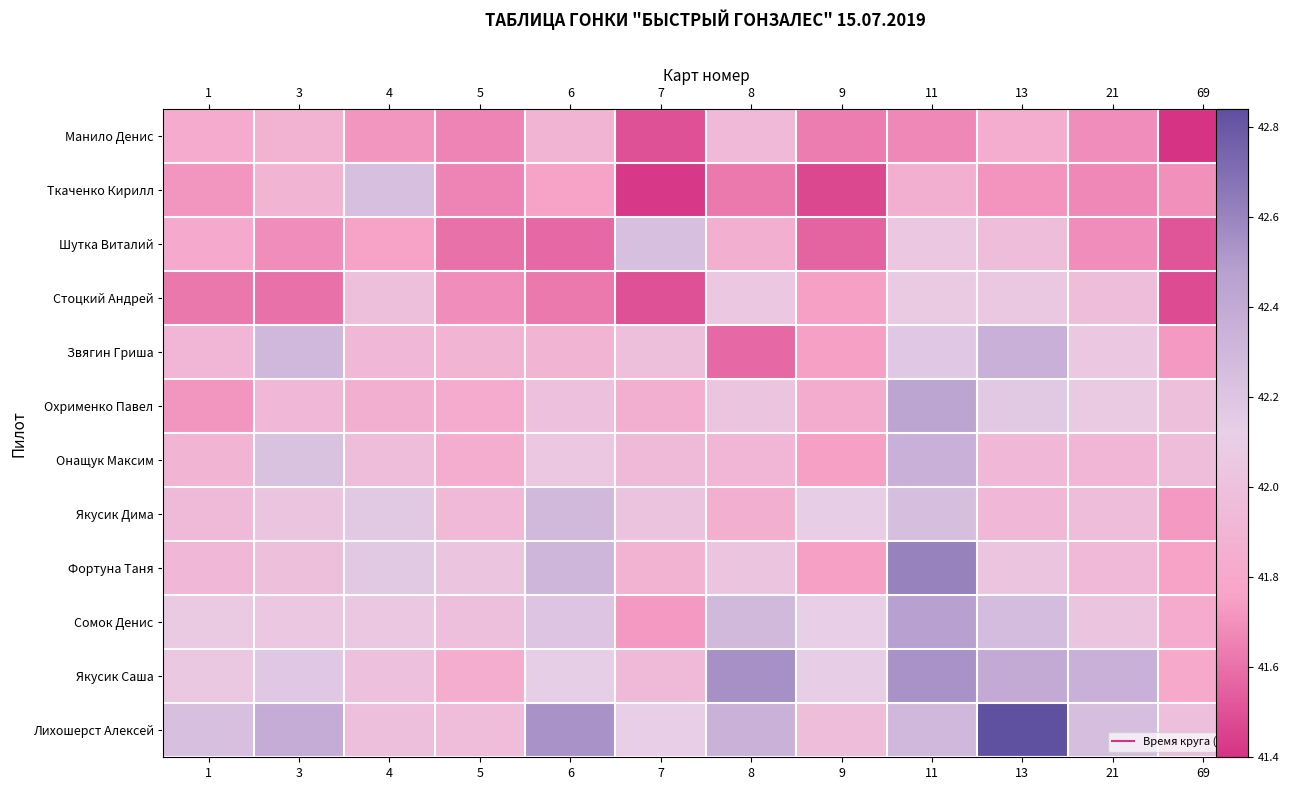

What is the approximate value of Якусик Саша at 21?

42.4